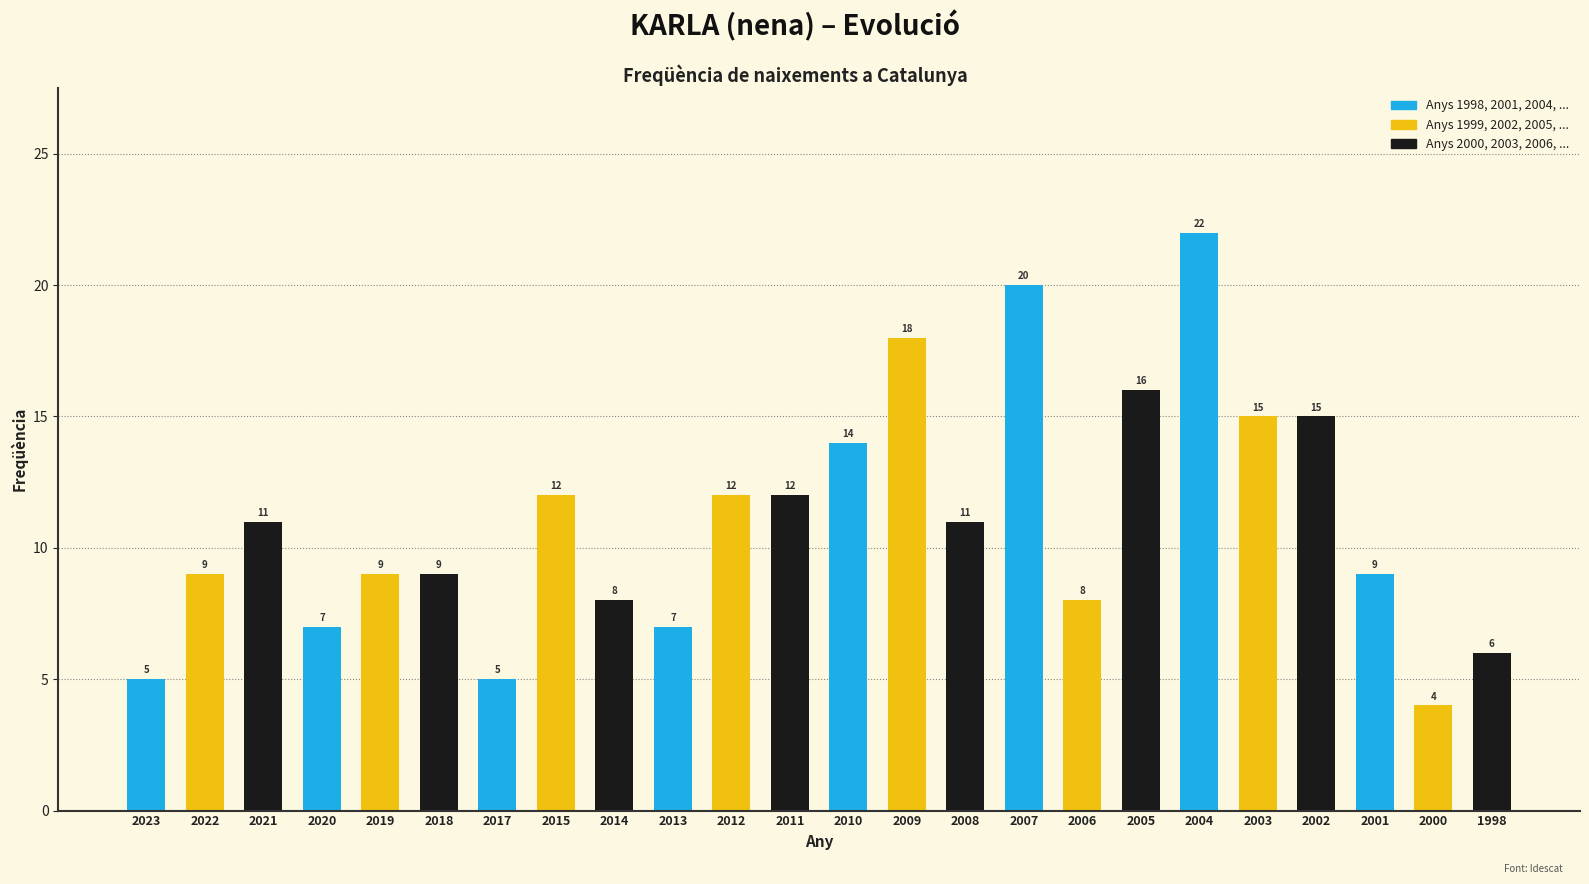

What is the smallest value displayed?

4